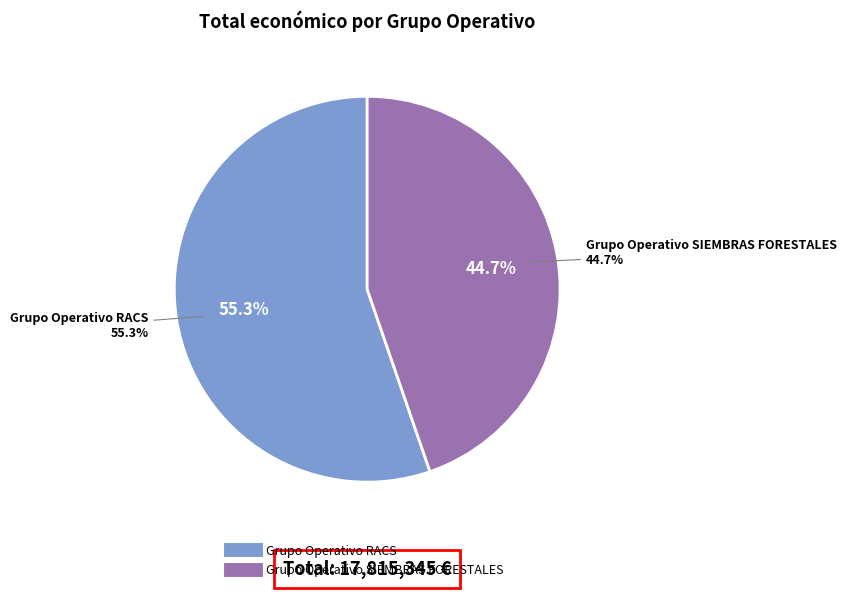

To the nearest percent, what is the combined percentage of Grupo Operativo SIEMBRAS FORESTALES and Grupo Operativo RACS?

100%